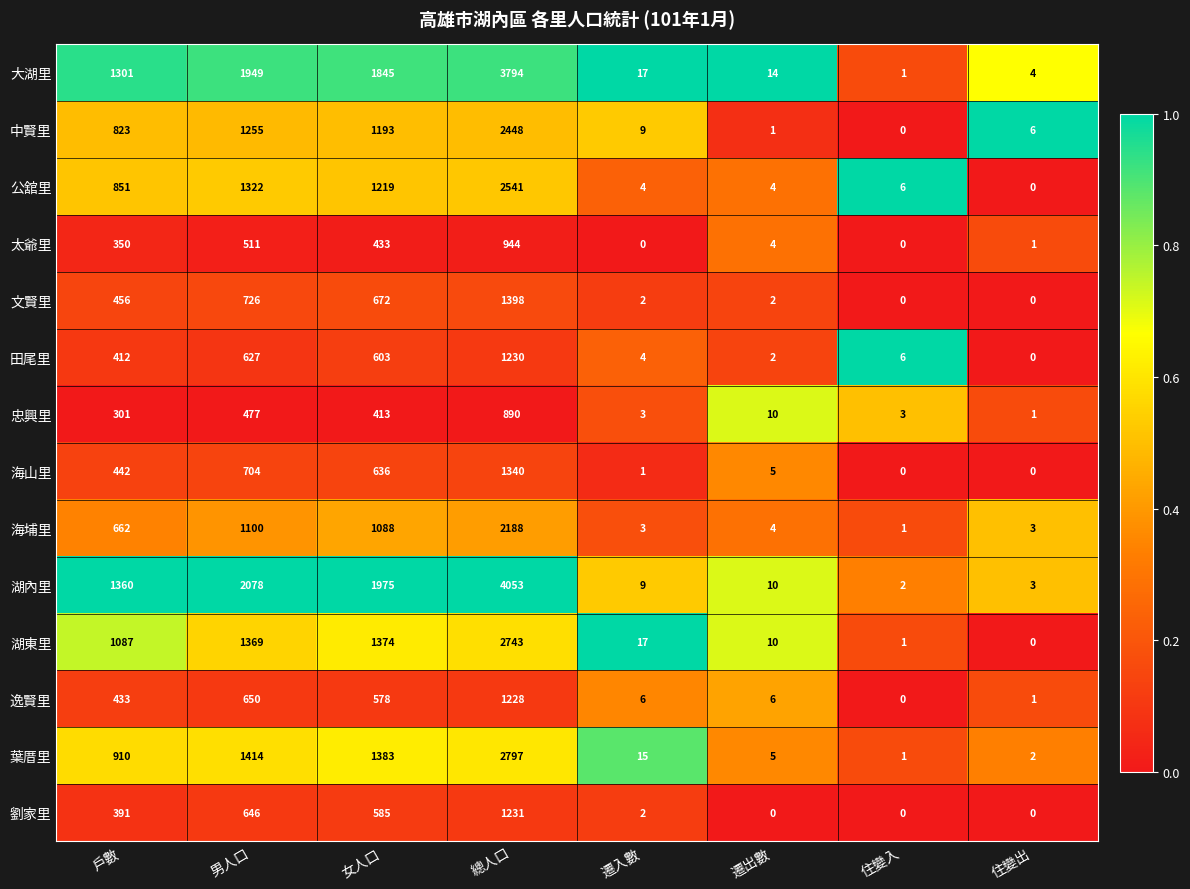

Is it true that 大湖里 equals 1892 at 總人口?

False